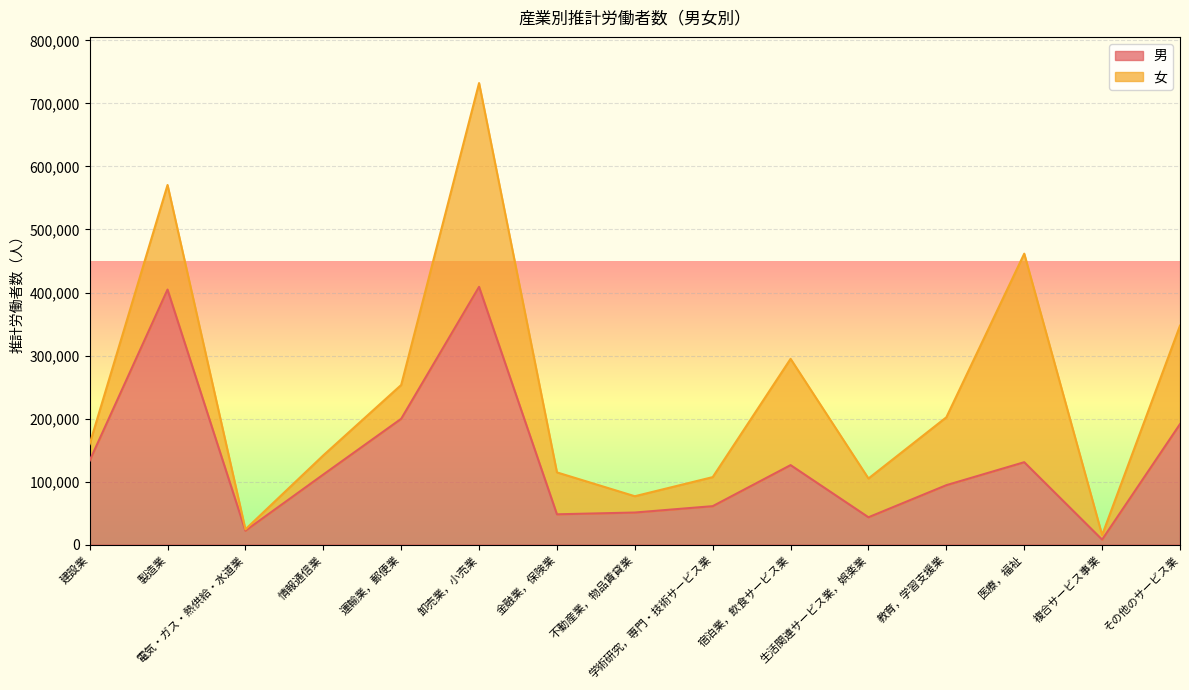

What is the difference between the maximum and minimum values?

401004